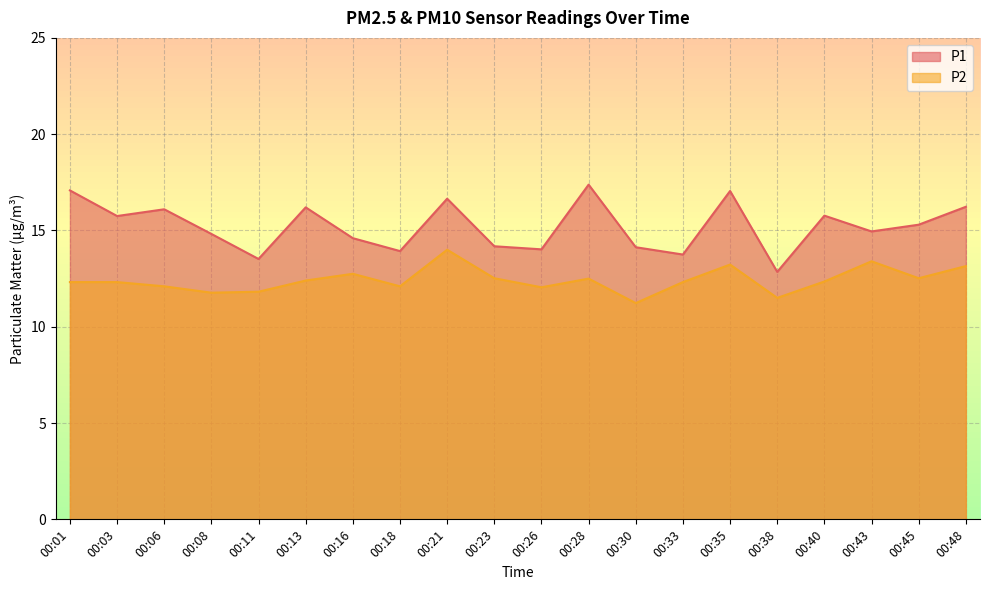

What is the value of the P2 point at the 4th from the left?

11.8